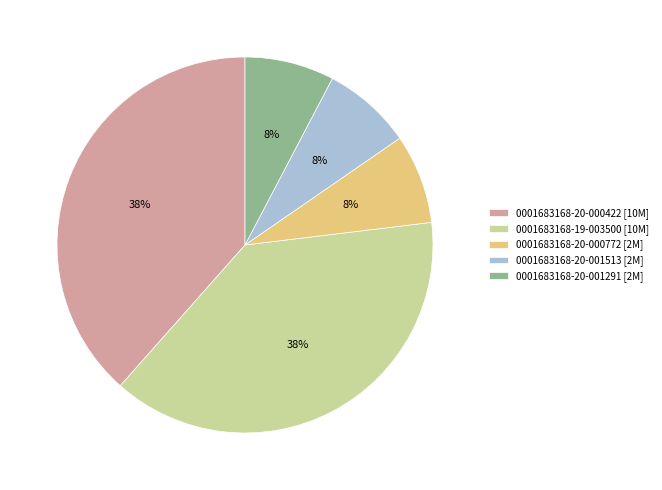

Is 0001683168-20-000772 the majority of the pie?

No